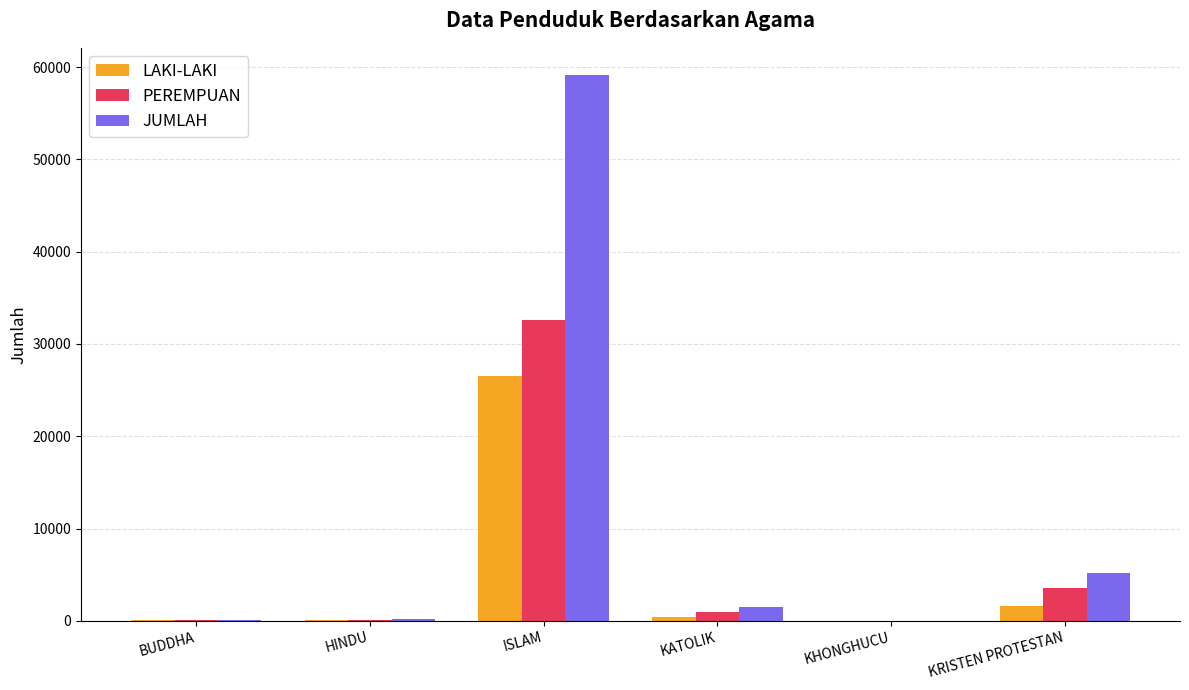

Where is JUMLAH nearest to the value 29567?

KRISTEN PROTESTAN